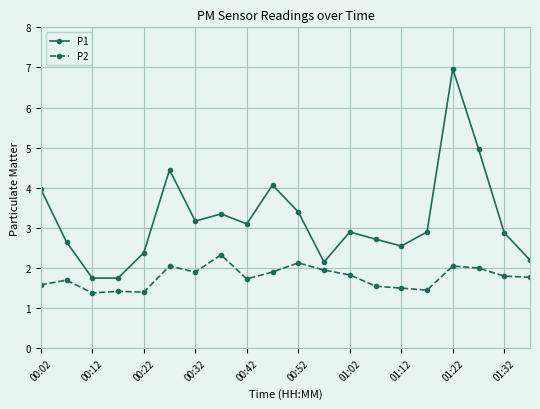

List the series in order of their peak value, highest first.

P1, P2